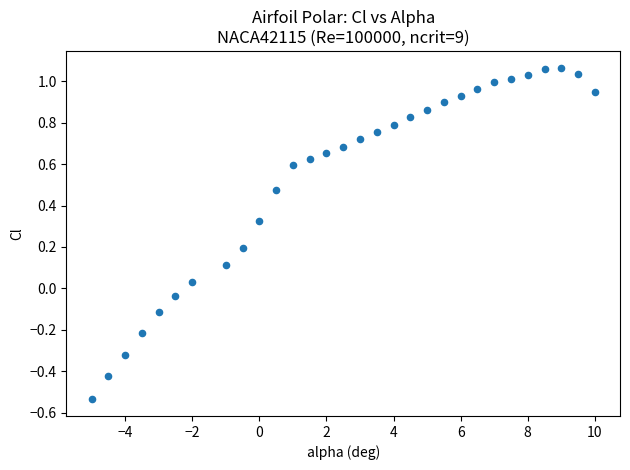

What is the range of X values (max minus min)?

15.0